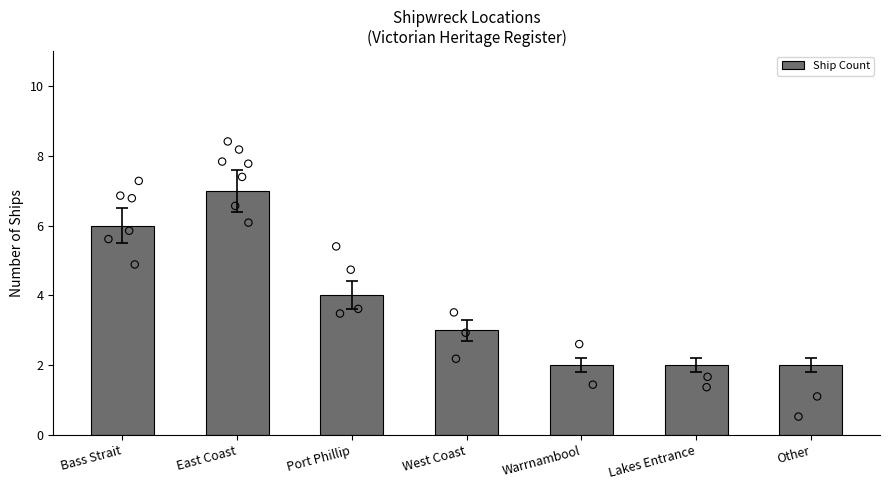

Which has a higher value, Bass Strait or Lakes Entrance?

Bass Strait